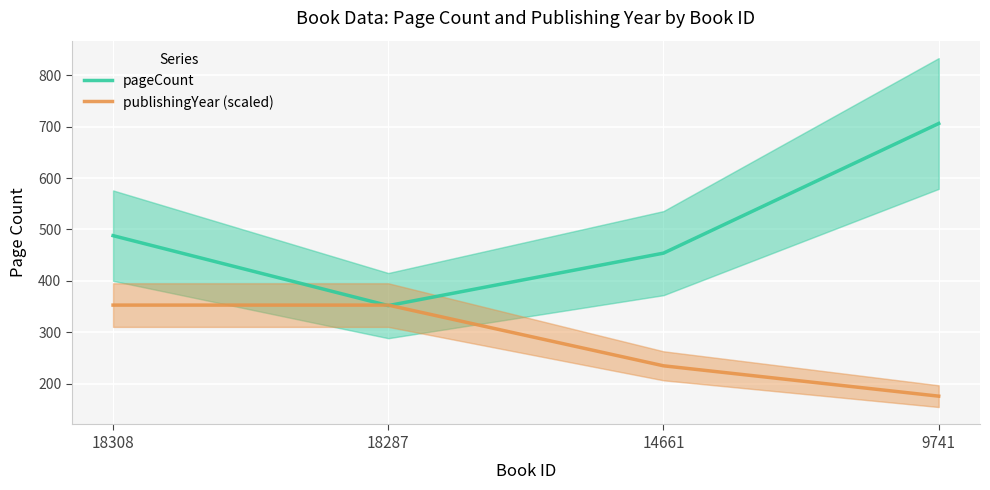

Reading left to right, extract all data points from this chart.

pageCount: 488	352	454	706
publishingYear (scaled): 353	353	235	176